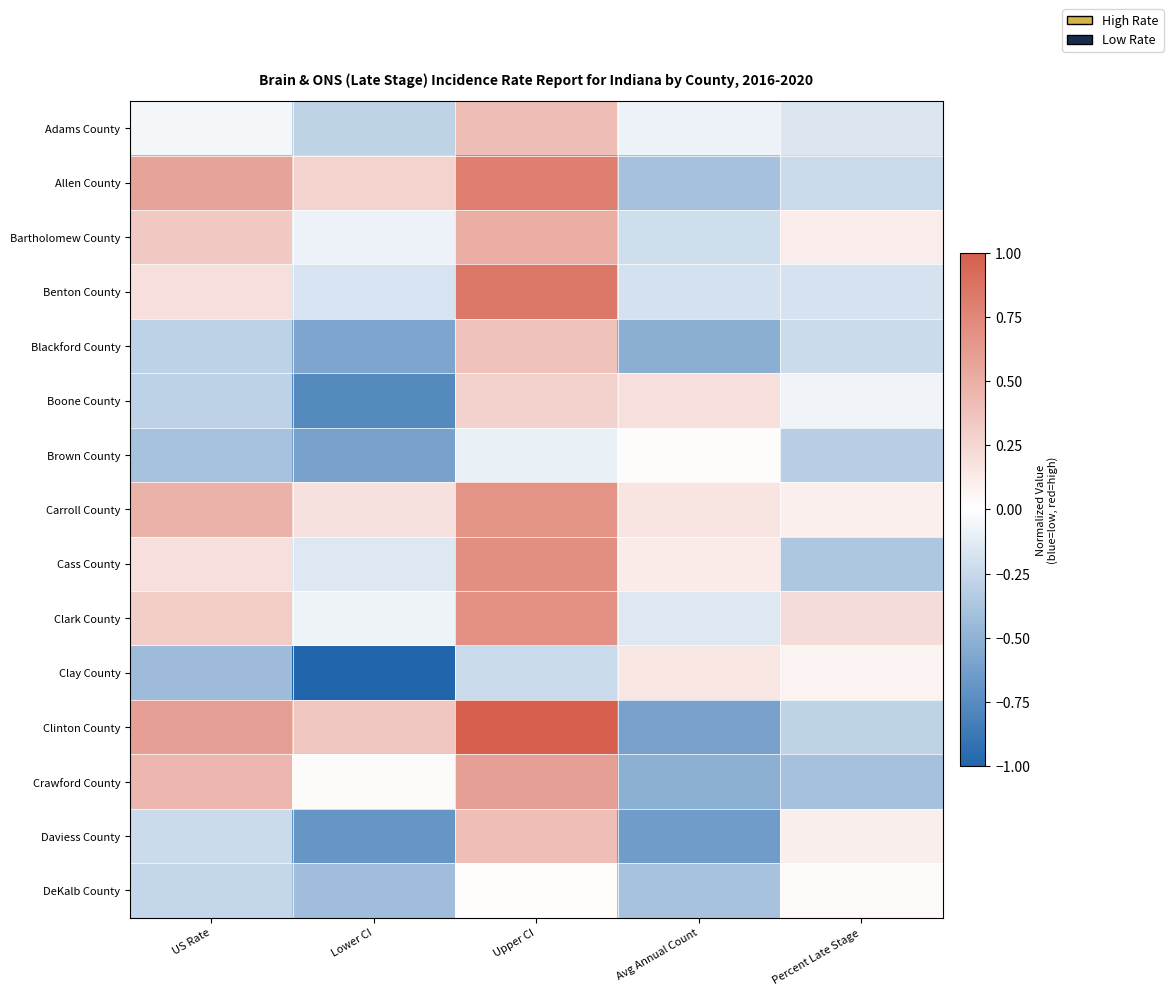

What is the maximum value shown in the chart?

1.0